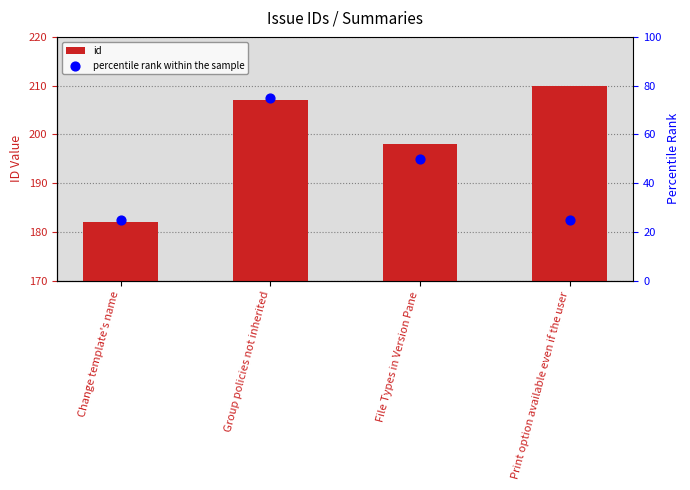

Is the value of id at Change template's name greater than the value of percentile rank within the sample at File Types in Version Pane?

Yes